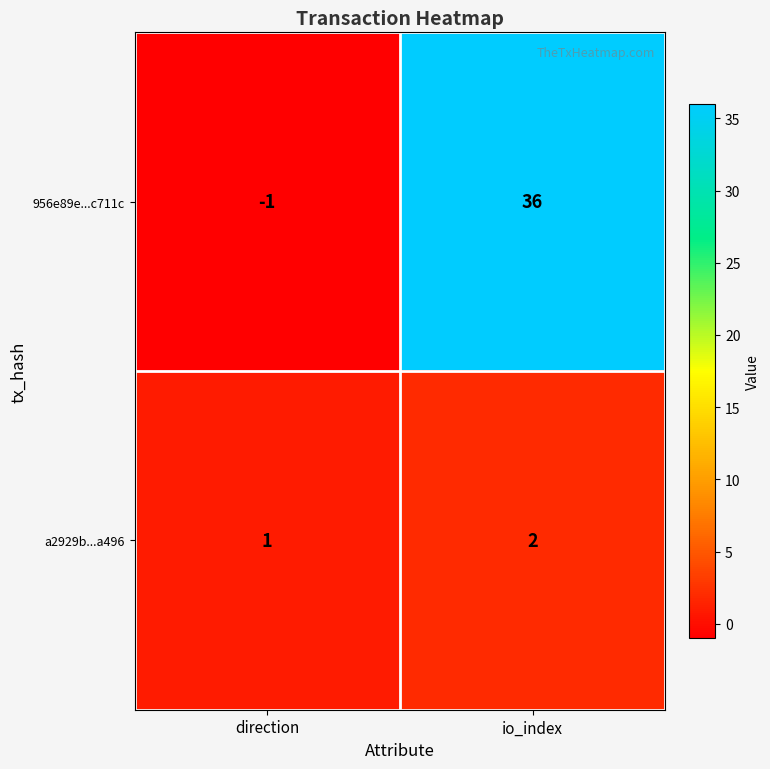

At which label does a2929b...a496 reach its minimum?

direction